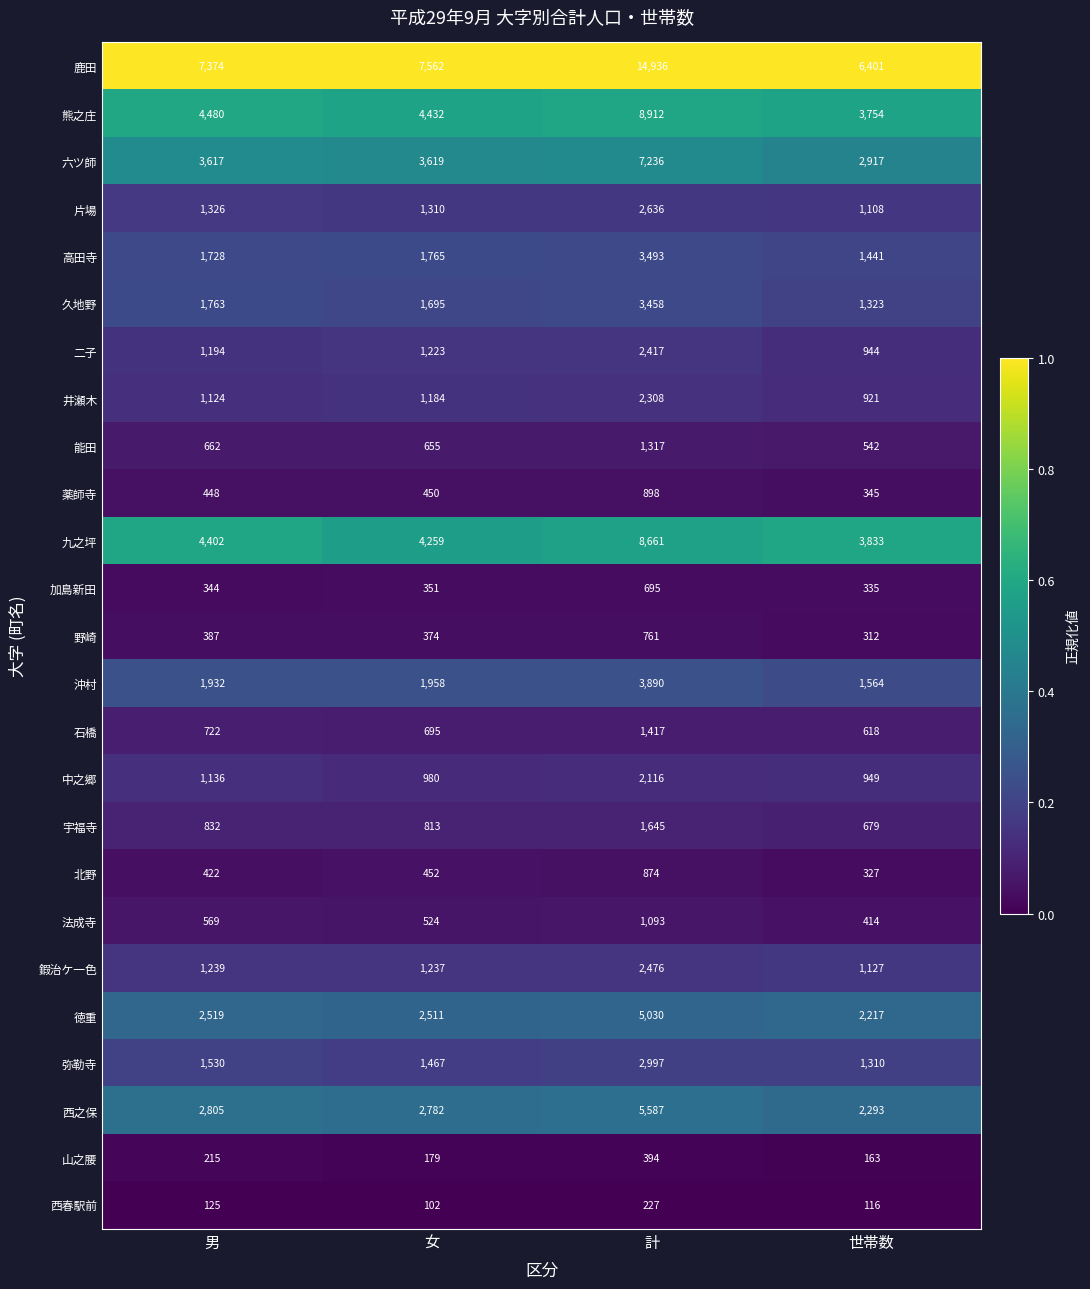

Count the number of data series in this chart.

25